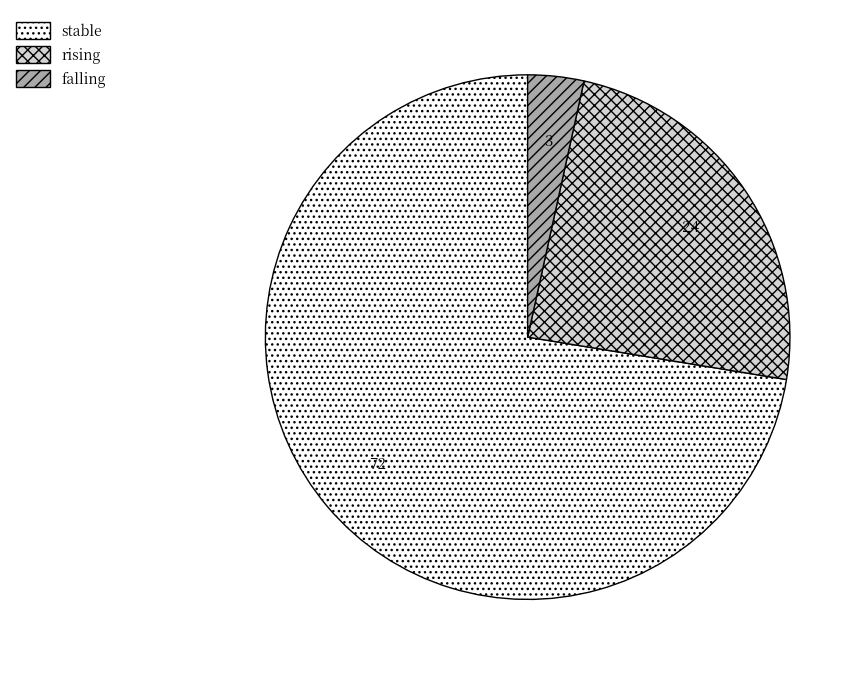

True or false: stable accounts for 72% of the total.

True